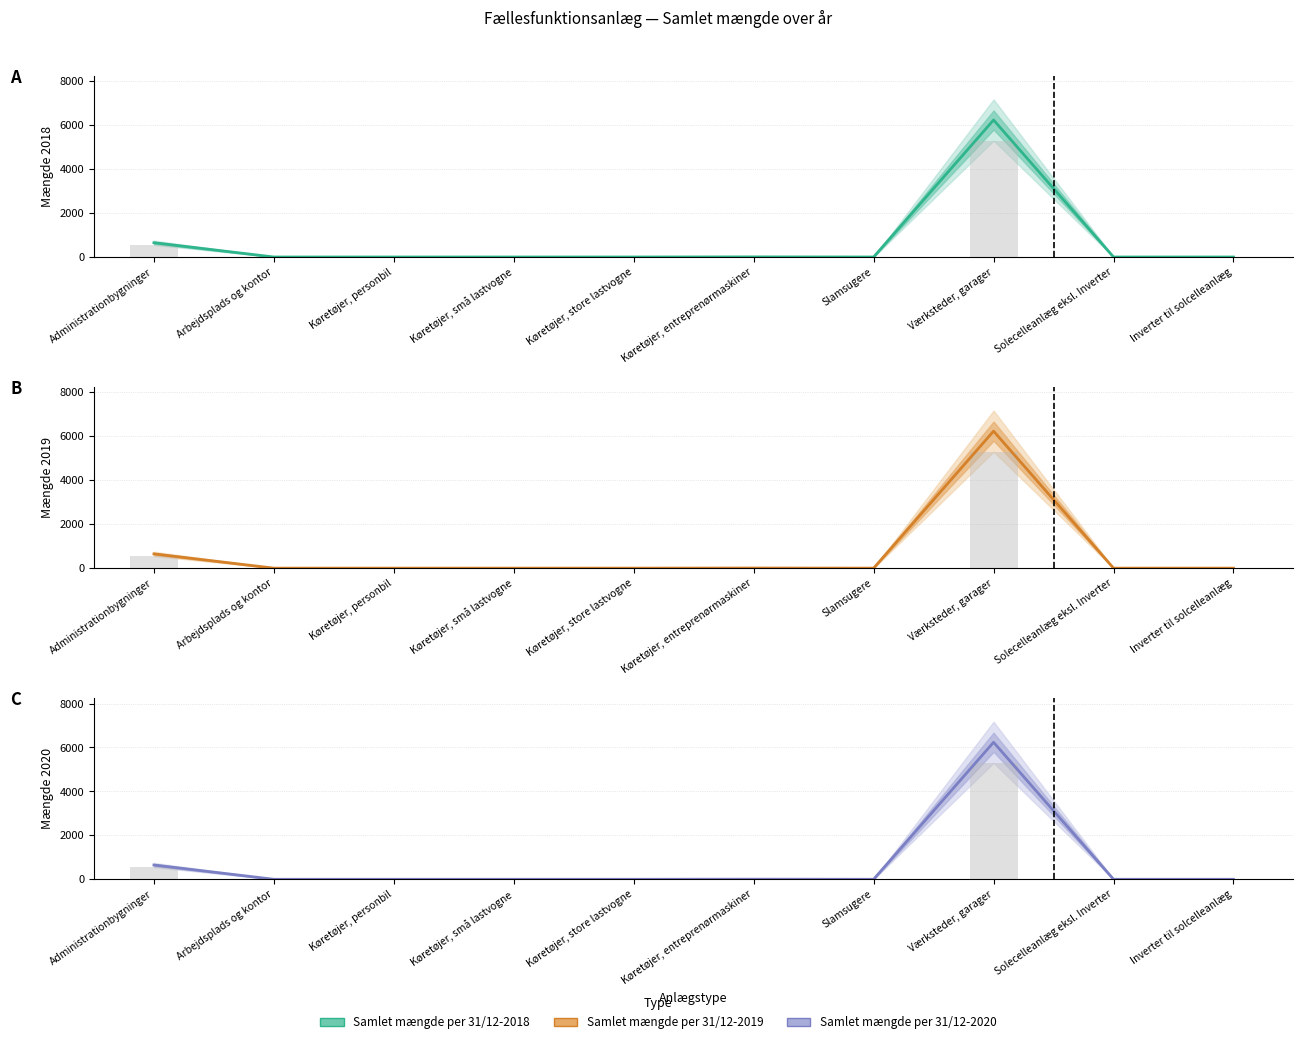

Which series has the widest spread of values?

Samlet mængde per 31/12-2018